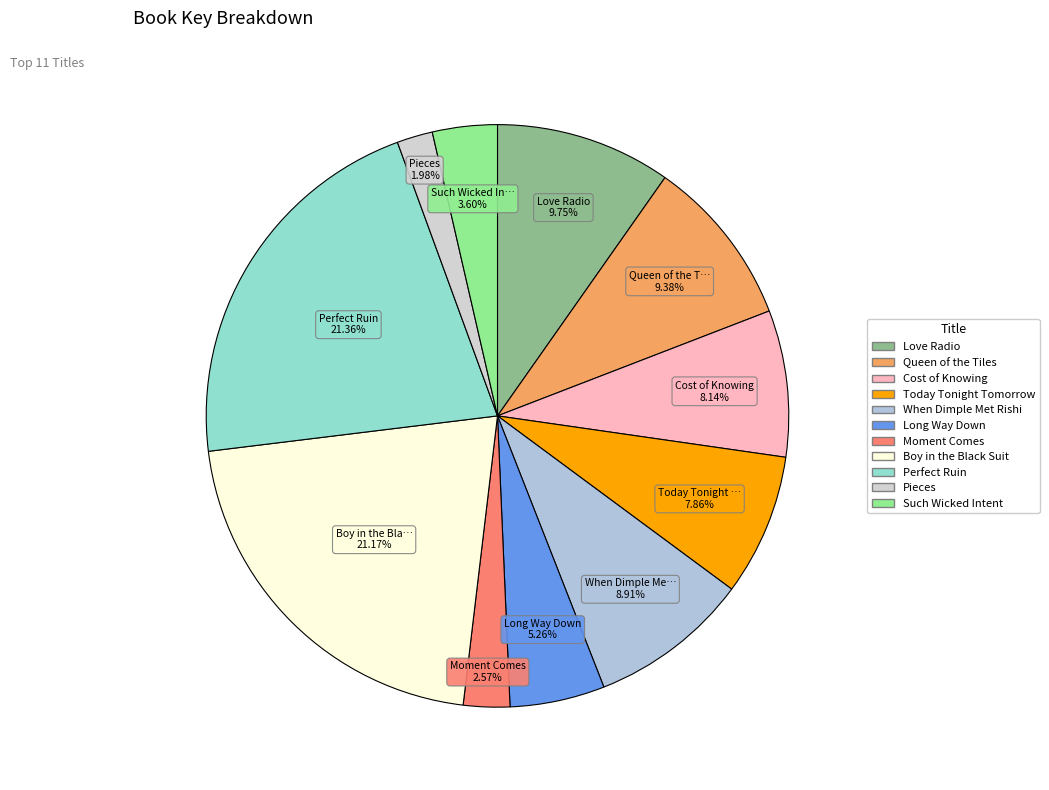

How many segments does this pie chart have?

11